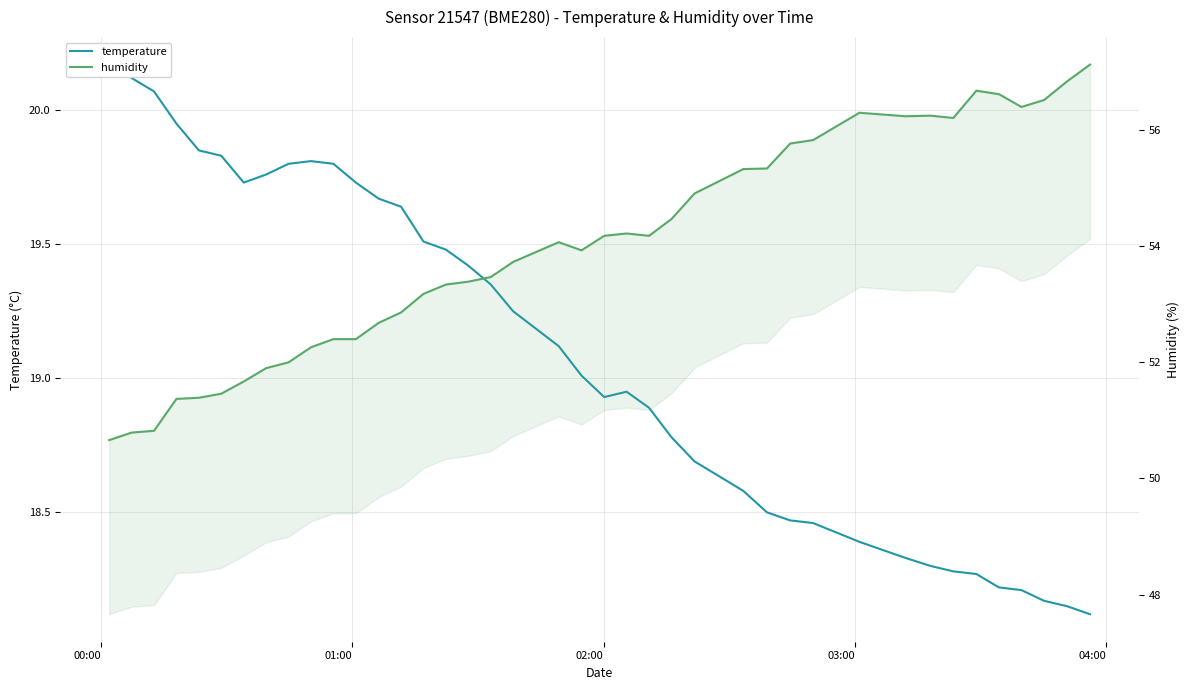

True or false: temperature and humidity cross at least once.

False